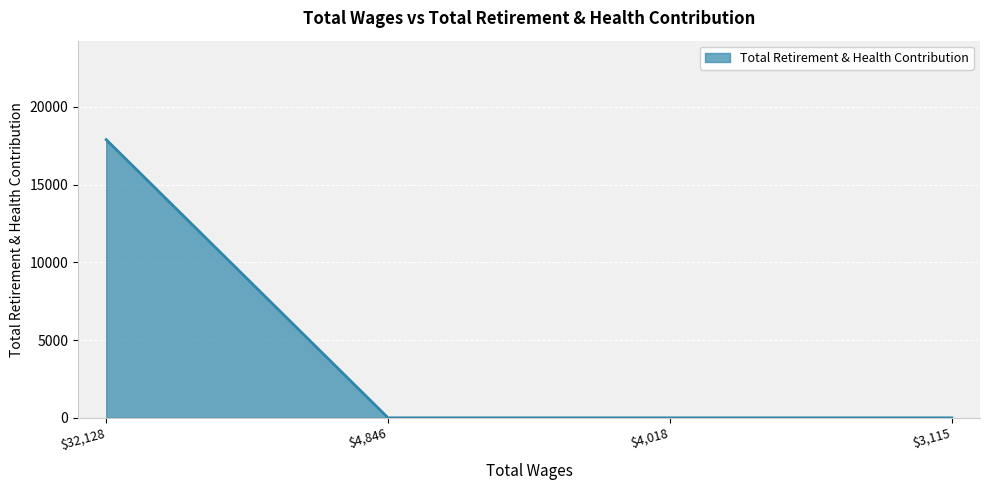

What is the maximum value shown in the chart?

17898